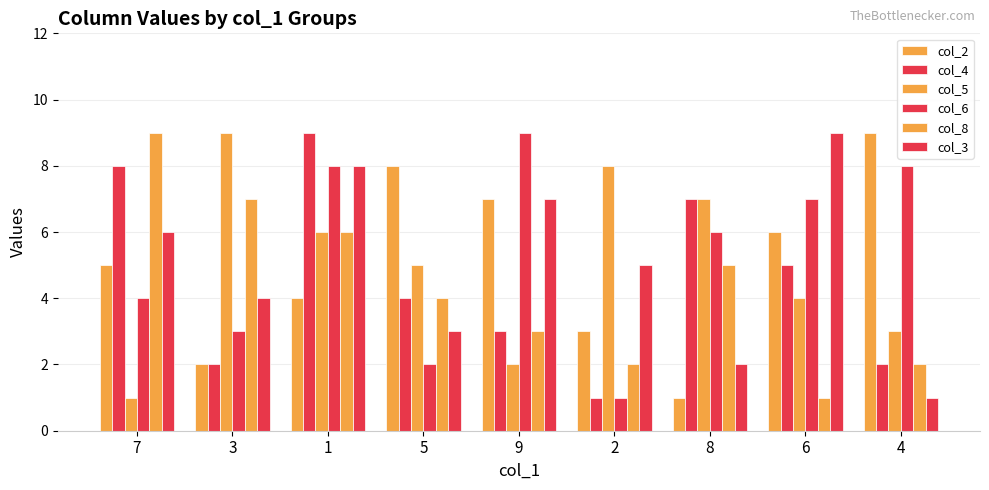

Count the number of data series in this chart.

6